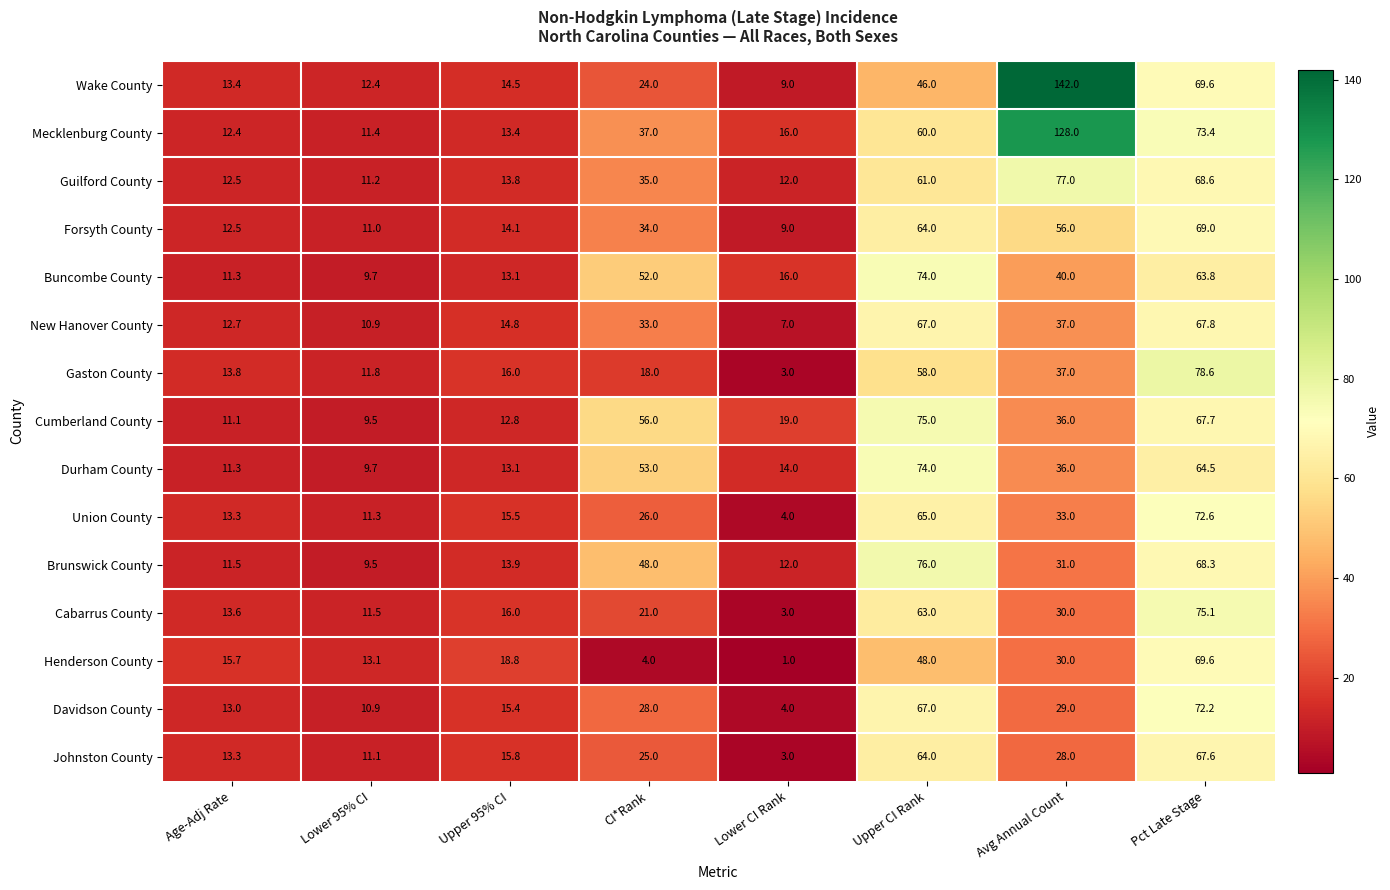

At how many categories does at least one series exceed 103?

1